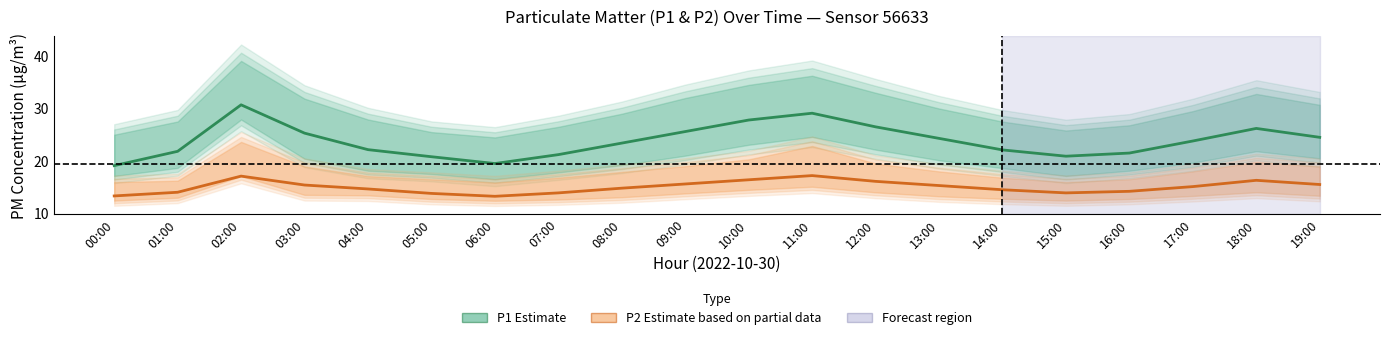

Where does the P2 (Estimate based on partial data) series first go above 15?

02:00